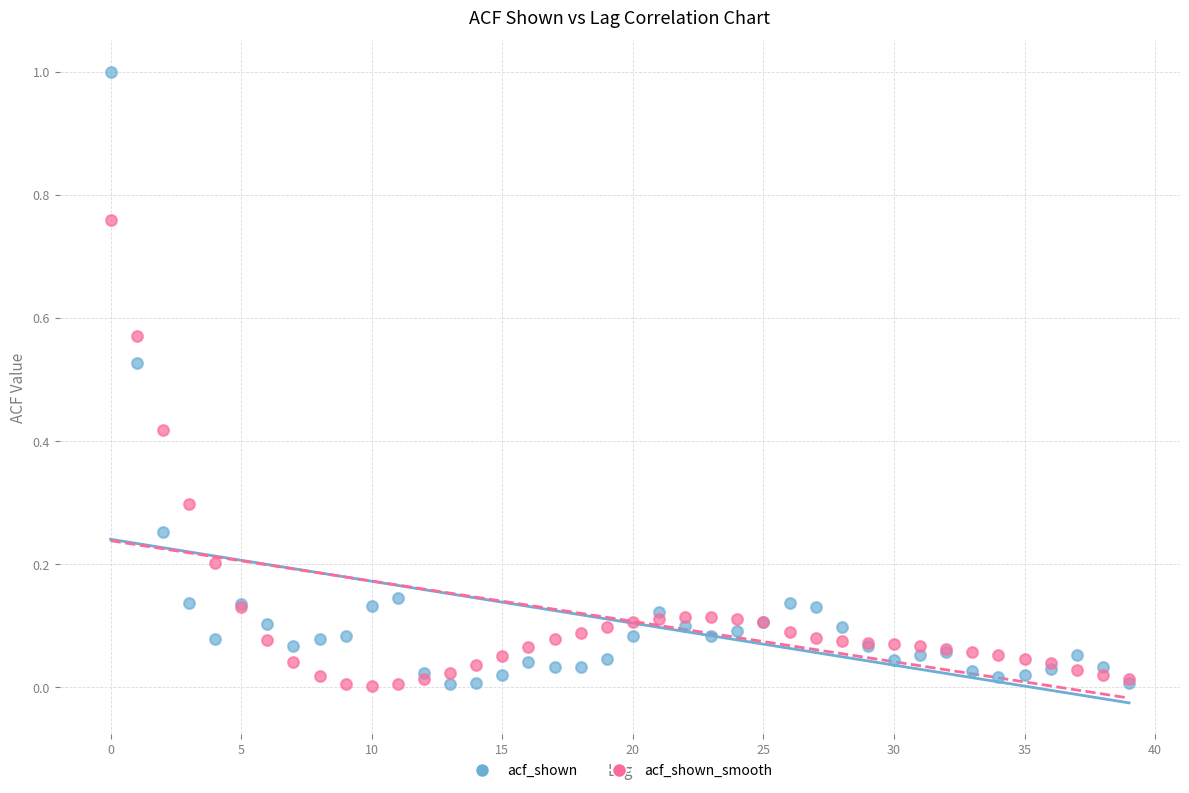

Which series has the largest Y range (max minus min)?

acf_shown